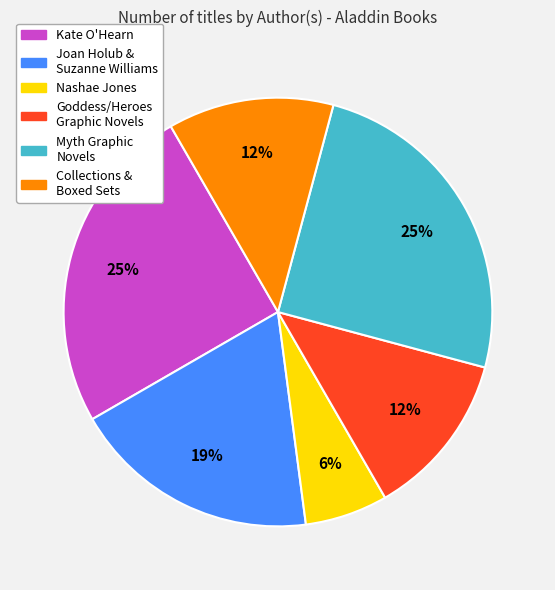

To the nearest percent, what is the average slice percentage?

17%